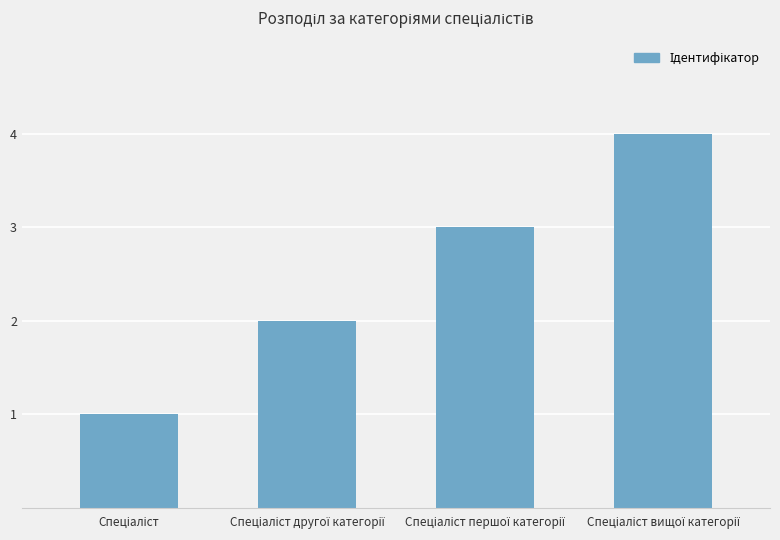

What is the sum of all values?

10